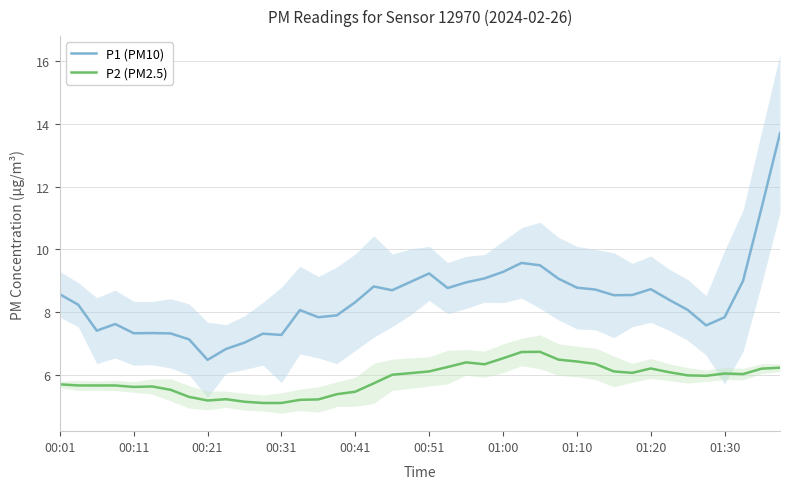

List the series in order of their peak value, lowest first.

P2 (PM2.5), P1 (PM10)